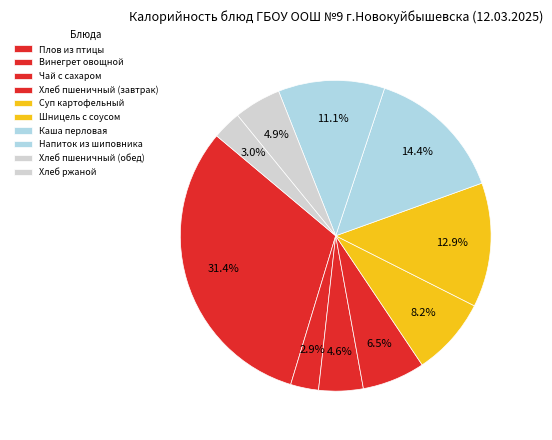

True or false: Плов из птицы accounts for 31% of the total.

True